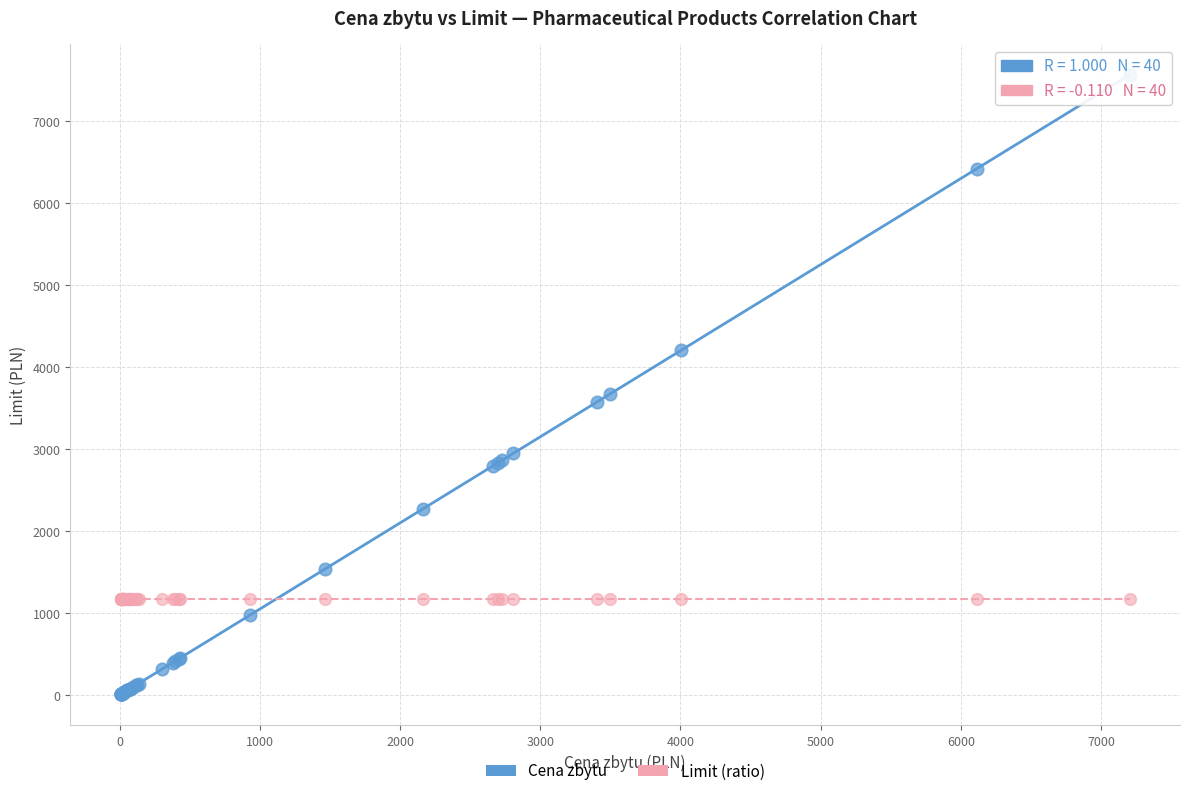

Across all series, what Y value is closest to 3785?

3674.2